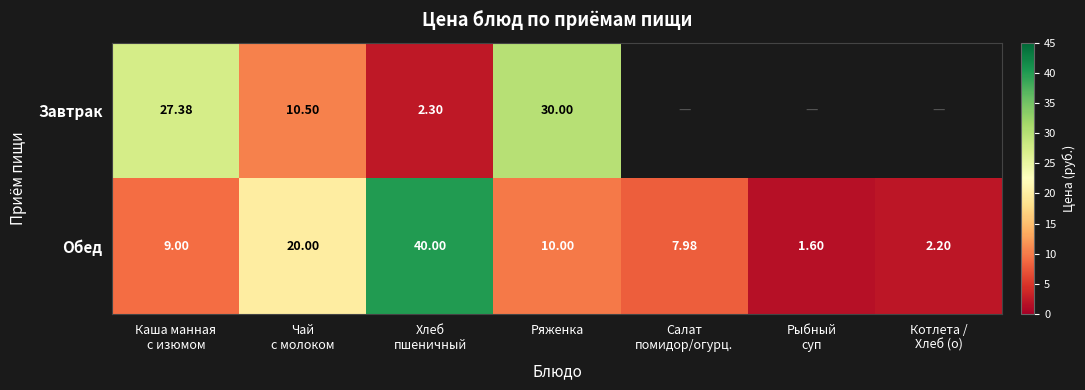

At which category is the sum across all series the highest?

Хлеб
пшеничный